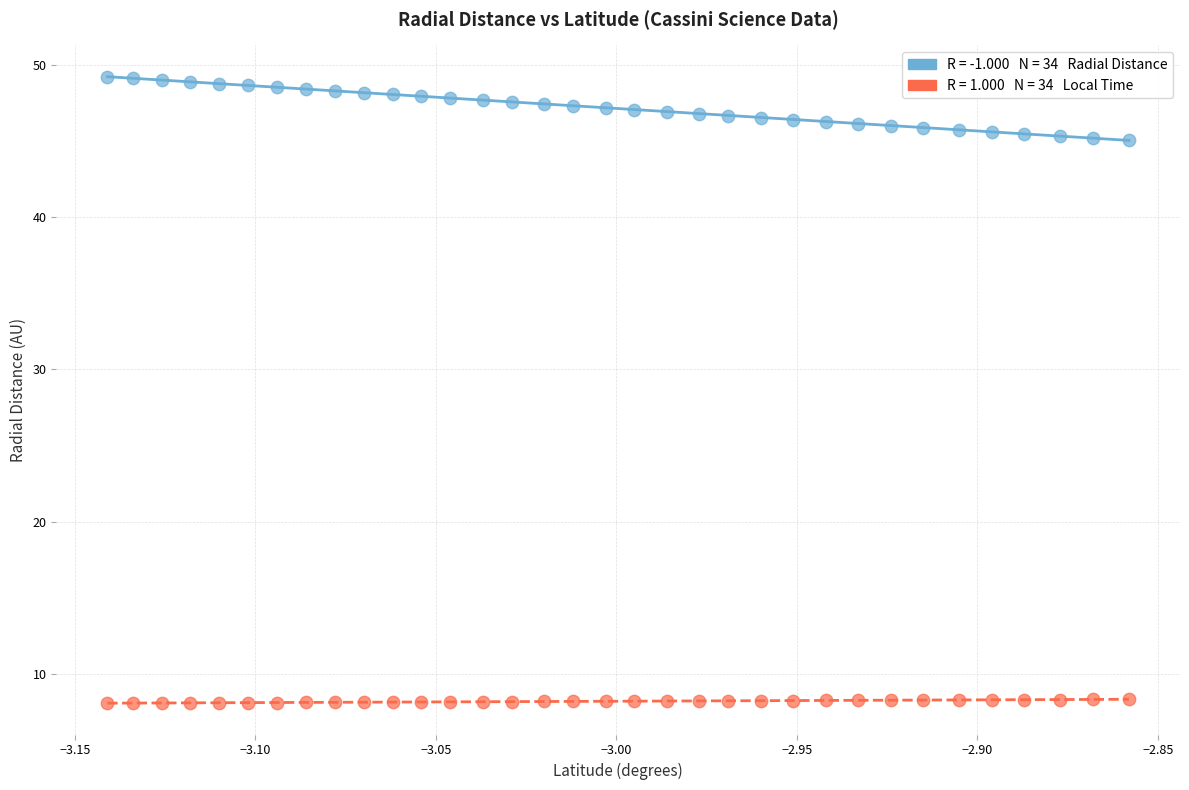

Across all data points, what is the range of X values (max minus min)?

0.3